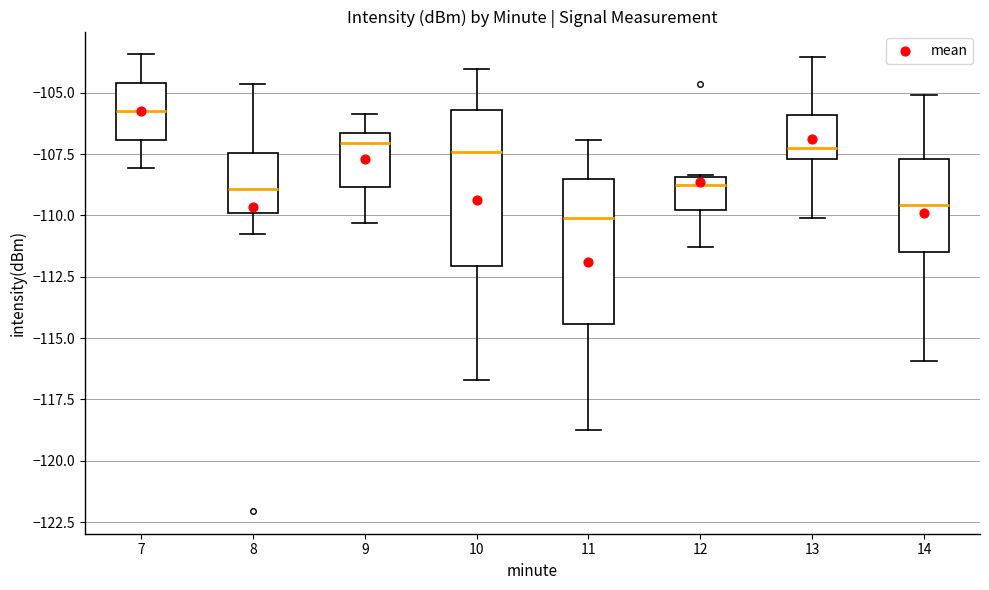

Reading left to right, transcribe this box plot: for each box, give where its median line is, the range the box spans, and where its two whiskers end, as read against the y-axis. The values are not printed on the chart, so give them approximately, as read against the axis.

7: median -106.0, box -107.0 to -104.5, whiskers -108.0 to -103.5
8: median -109.0, box -110.0 to -107.5, whiskers -110.5 to -104.5
9: median -107.0, box -109.0 to -106.5, whiskers -110.5 to -106.0
10: median -107.5, box -112.0 to -105.5, whiskers -116.5 to -104.0
11: median -110.0, box -114.5 to -108.5, whiskers -118.5 to -107.0
12: median -109.0, box -110.0 to -108.5, whiskers -111.5 to -108.5
13: median -107.5 (just above the box's lower edge), box -107.5 to -106.0, whiskers -110.0 to -103.5
14: median -109.5, box -111.5 to -107.5, whiskers -116.0 to -105.0